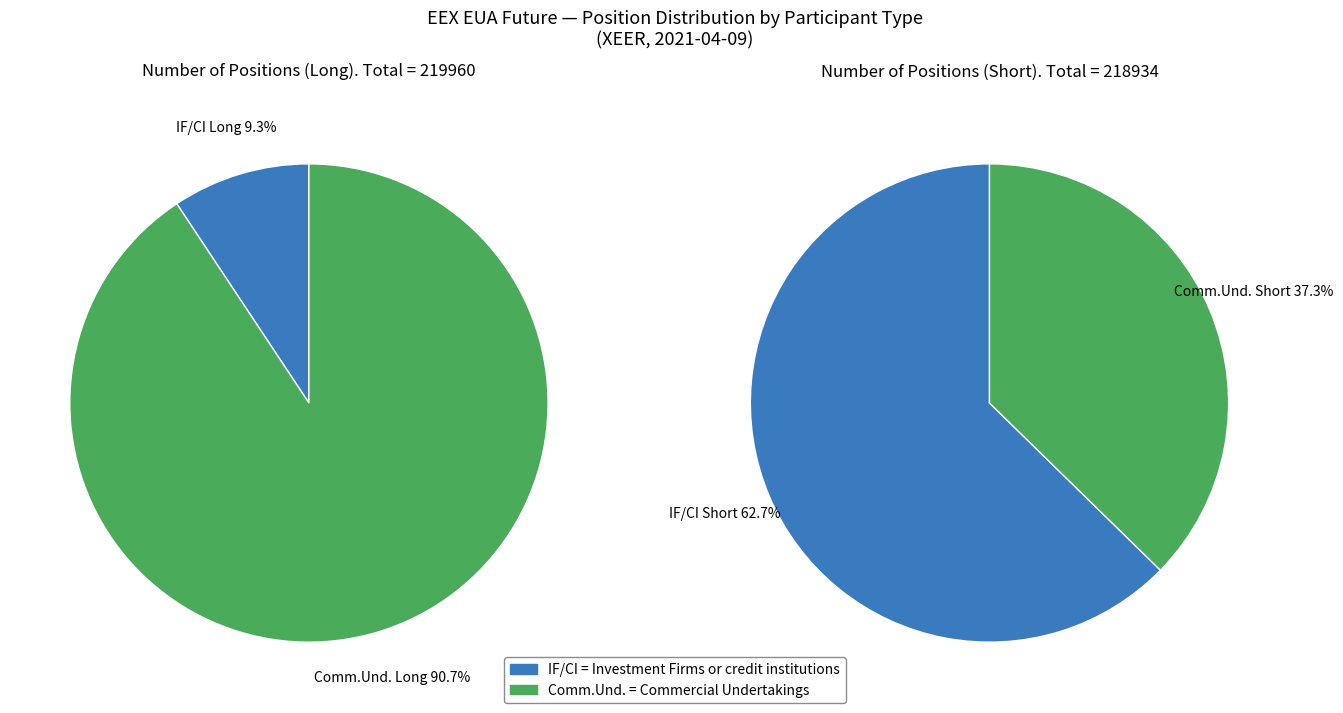

Is Investment Firms or credit institutions (Long Total) the majority of the pie?

No